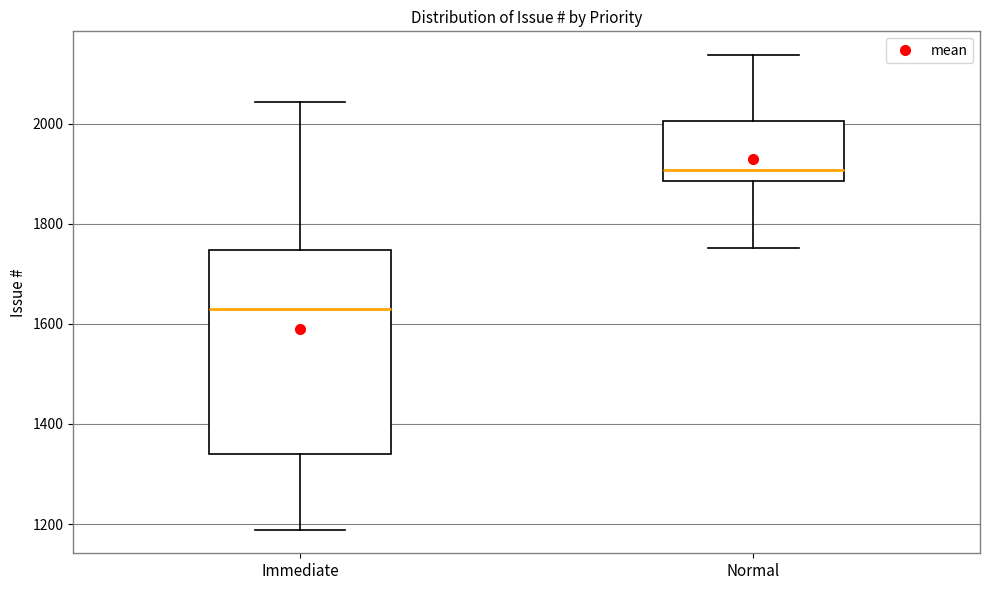

Reading left to right, transcribe this box plot: for each box, give where its median line is, the range the box spans, and where its two whiskers end, as read against the y-axis. The values are not printed on the chart, so give them approximately, as read against the axis.

Immediate: median 1640, box 1340 to 1740, whiskers 1180 to 2040
Normal: median 1900, box 1880 to 2000, whiskers 1760 to 2140